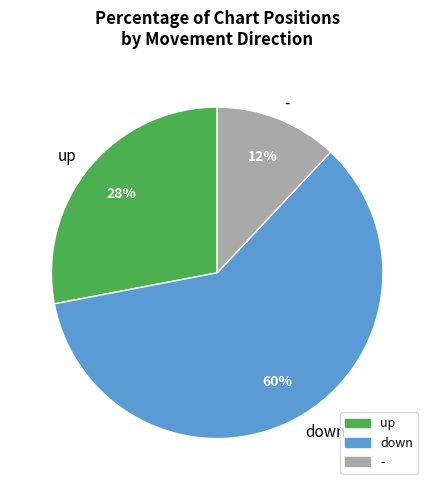

What is the largest slice in the pie chart?

down